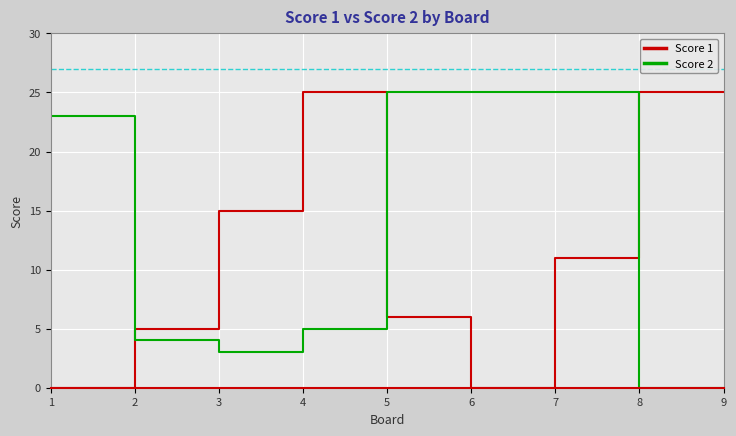

Where do Score 1 and Score 2 first cross each other?

1 and 2